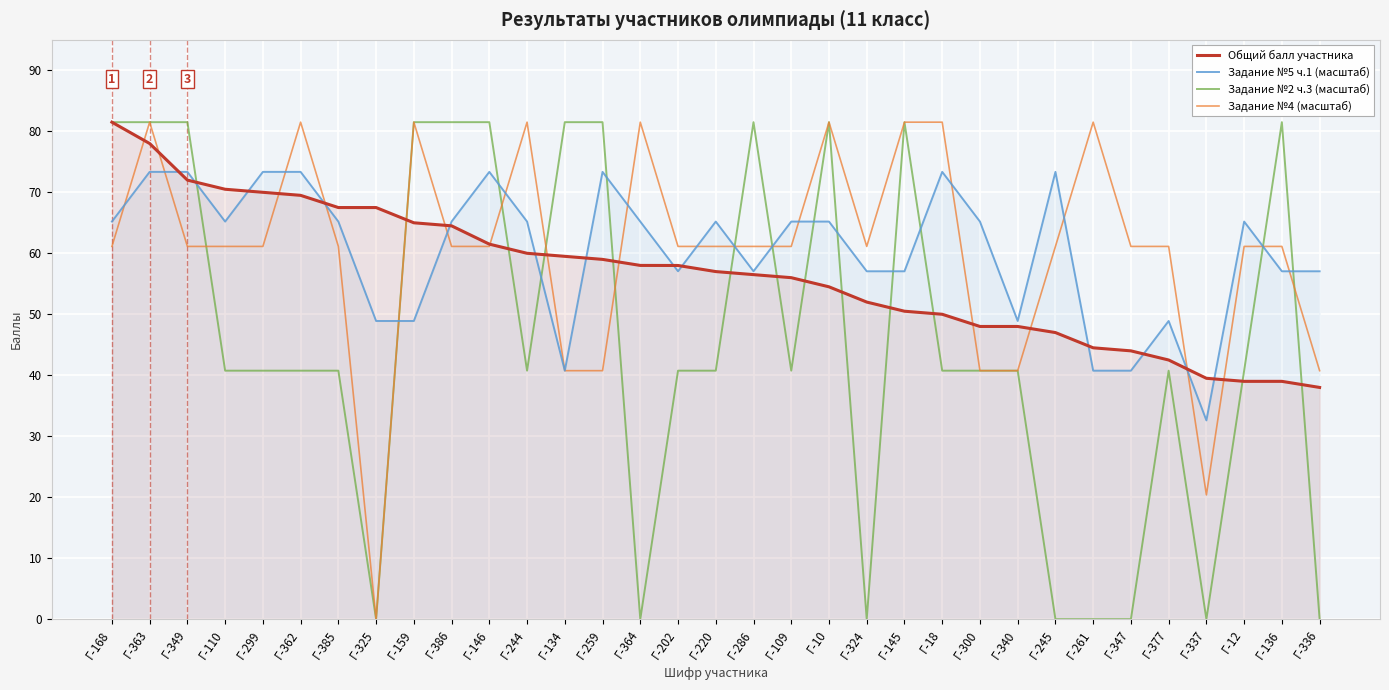

Reading left to right, extract all data points from this chart.

Общий балл участника: Г-168=81.5	Г-363=78.0	Г-349=72.0	Г-110=70.5	Г-299=70.0	Г-362=69.5	Г-385=67.5	Г-325=67.5	Г-159=65.0	Г-386=64.5	Г-146=61.5	Г-244=60.0	Г-134=59.5	Г-259=59.0	Г-364=58.0	Г-202=58.0	Г-220=57.0	Г-286=56.5	Г-109=56.0	Г-10=54.5	Г-324=52.0	Г-145=50.5	Г-18=50.0	Г-300=48.0	Г-340=48.0	Г-245=47.0	Г-261=44.5	Г-347=44.0	Г-377=42.5	Г-337=39.5	Г-12=39.0	Г-136=39.0	Г-336=38.0
Задание №5 ч.1 (масштаб): Г-168=65.2	Г-363=73.4	Г-349=73.4	Г-110=65.2	Г-299=73.4	Г-362=73.4	Г-385=65.2	Г-325=48.9	Г-159=48.9	Г-386=65.2	Г-146=73.4	Г-244=65.2	Г-134=40.8	Г-259=73.4	Г-364=65.2	Г-202=57.0	Г-220=65.2	Г-286=57.0	Г-109=65.2	Г-10=65.2	Г-324=57.0	Г-145=57.0	Г-18=73.4	Г-300=65.2	Г-340=48.9	Г-245=73.4	Г-261=40.8	Г-347=40.8	Г-377=48.9	Г-337=32.6	Г-12=65.2	Г-136=57.0	Г-336=57.0
Задание №2 ч.3 (масштаб): Г-168=81.5	Г-363=81.5	Г-349=81.5	Г-110=40.8	Г-299=40.8	Г-362=40.8	Г-385=40.8	Г-325=0.0	Г-159=81.5	Г-386=81.5	Г-146=81.5	Г-244=40.8	Г-134=81.5	Г-259=81.5	Г-364=0.0	Г-202=40.8	Г-220=40.8	Г-286=81.5	Г-109=40.8	Г-10=81.5	Г-324=0.0	Г-145=81.5	Г-18=40.8	Г-300=40.8	Г-340=40.8	Г-245=0.0	Г-261=0.0	Г-347=0.0	Г-377=40.8	Г-337=0.0	Г-12=40.8	Г-136=81.5	Г-336=0.0
Задание №4 (масштаб): Г-168=61.1	Г-363=81.5	Г-349=61.1	Г-110=61.1	Г-299=61.1	Г-362=81.5	Г-385=61.1	Г-325=0.0	Г-159=81.5	Г-386=61.1	Г-146=61.1	Г-244=81.5	Г-134=40.8	Г-259=40.8	Г-364=81.5	Г-202=61.1	Г-220=61.1	Г-286=61.1	Г-109=61.1	Г-10=81.5	Г-324=61.1	Г-145=81.5	Г-18=81.5	Г-300=40.8	Г-340=40.8	Г-245=61.1	Г-261=81.5	Г-347=61.1	Г-377=61.1	Г-337=20.4	Г-12=61.1	Г-136=61.1	Г-336=40.8